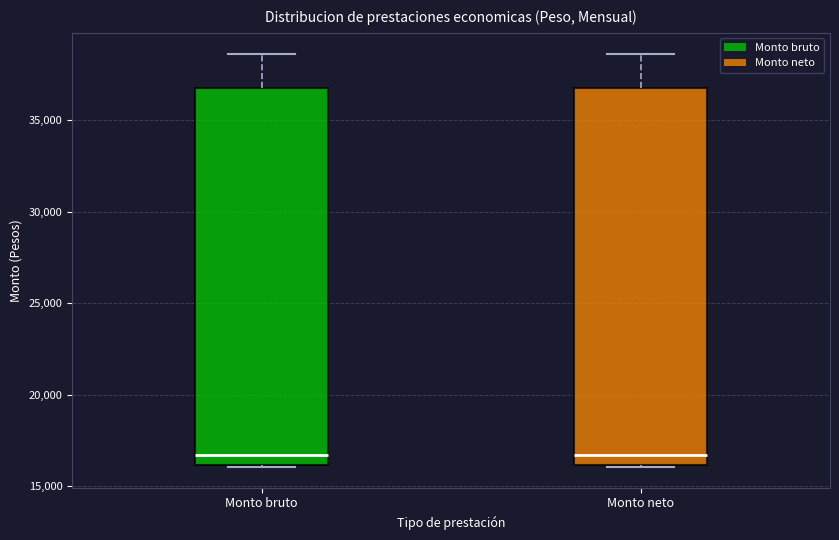

Reading left to right, transcribe this box plot: for each box, give where its median line is, the range the box spans, and where its two whiskers end, as read against the y-axis. The values are not printed on the chart, so give them approximately, as read against the axis.

Monto bruto: median 16500, box 16000 to 36500, whiskers 16000 to 38500
Monto neto: median 16500, box 16000 to 36500, whiskers 16000 to 38500